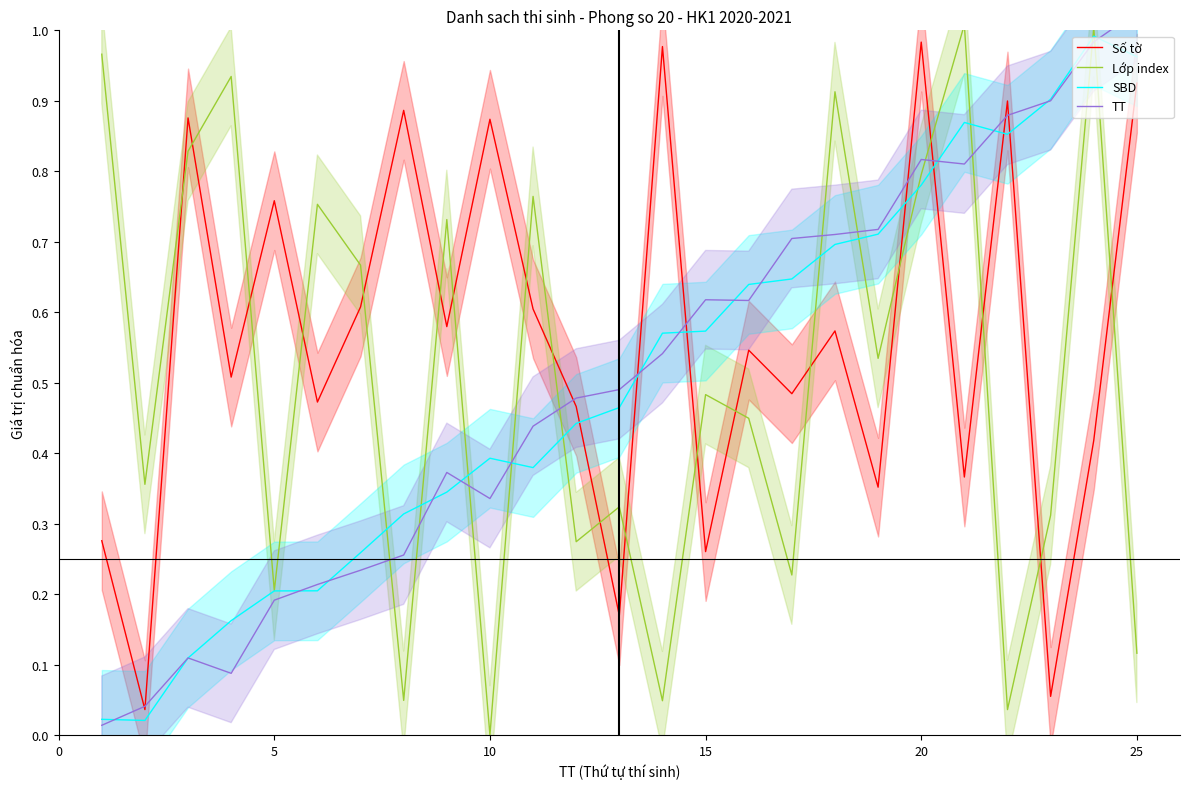

Where do Số tờ and TT first cross each other?

0 and 5